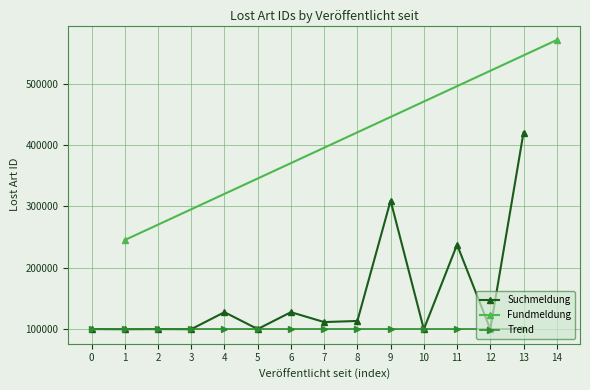

True or false: there are more than 1 points higher than both neighbors.

True